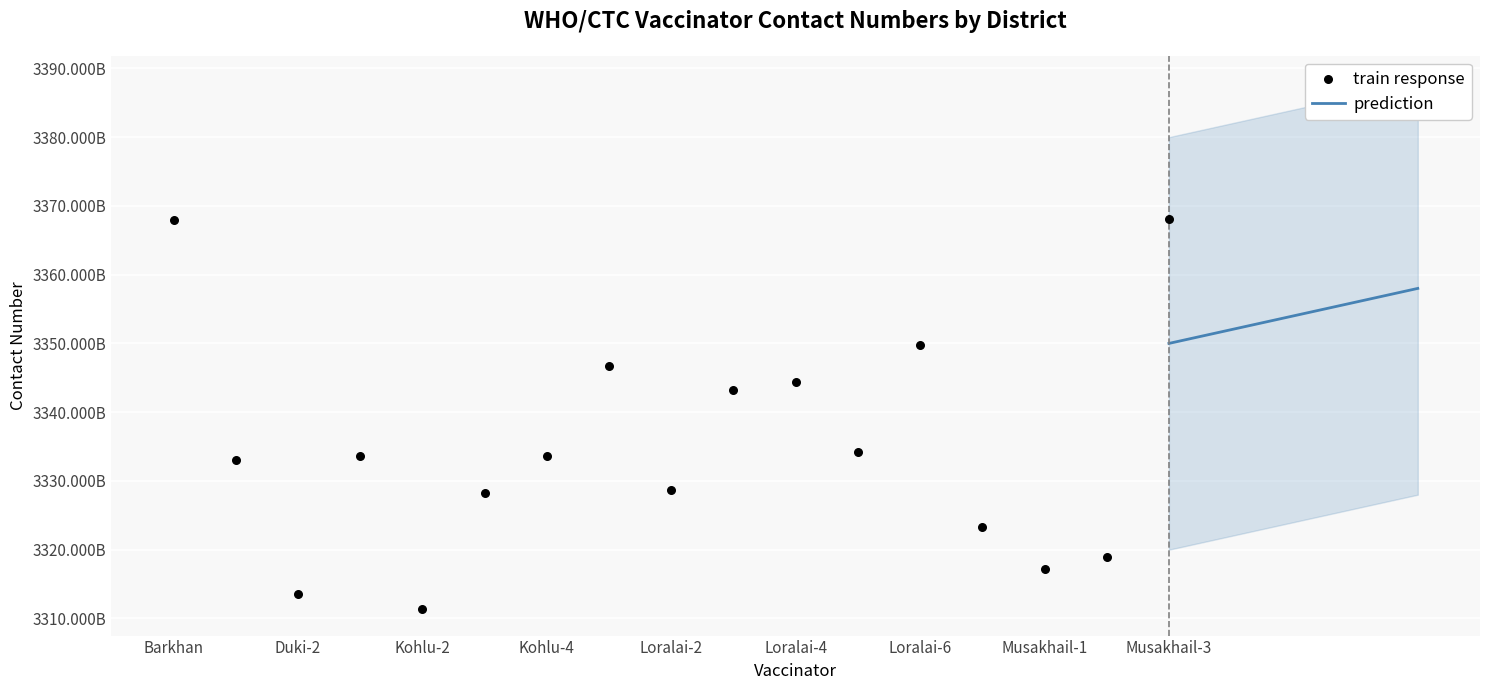

What is the ratio of the value at Loralai-5 to the value at Loralai-6?

1.0